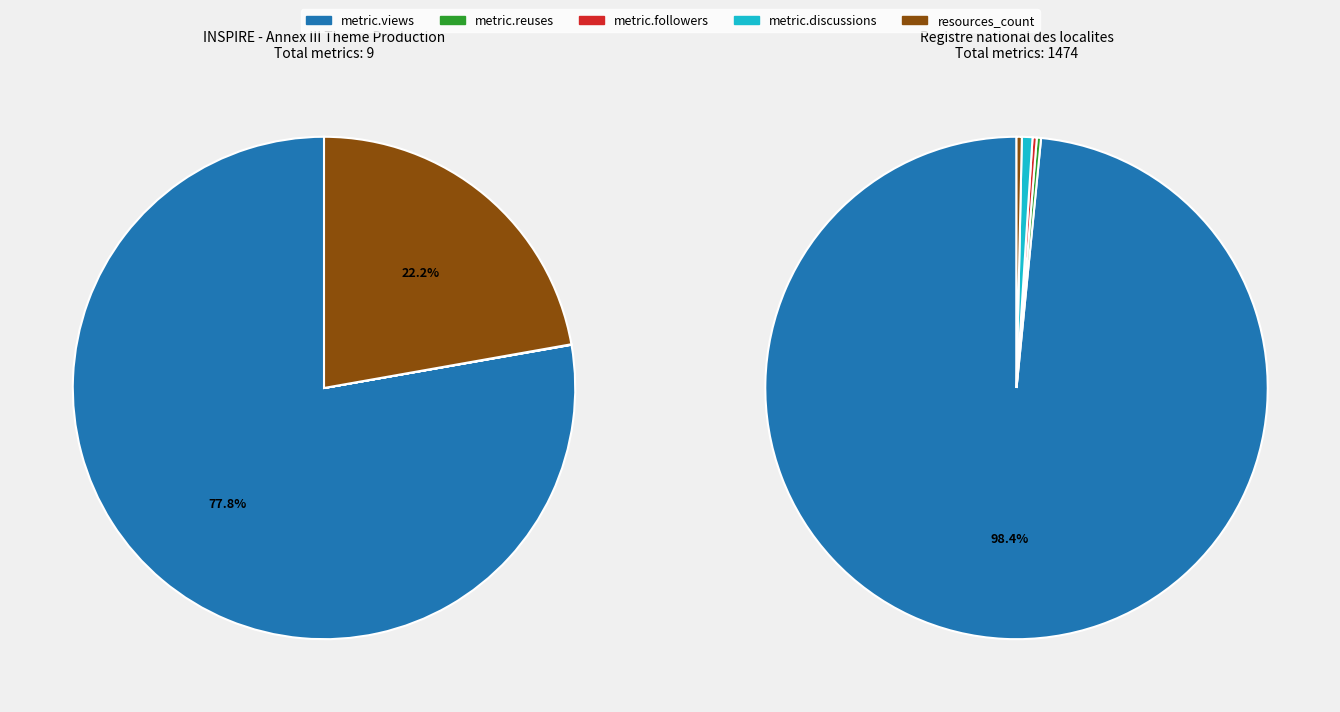

Rank the series at Registre national des localites from lowest to highest value.

metric.reuses, metric.followers, resources_count, metric.discussions, metric.views